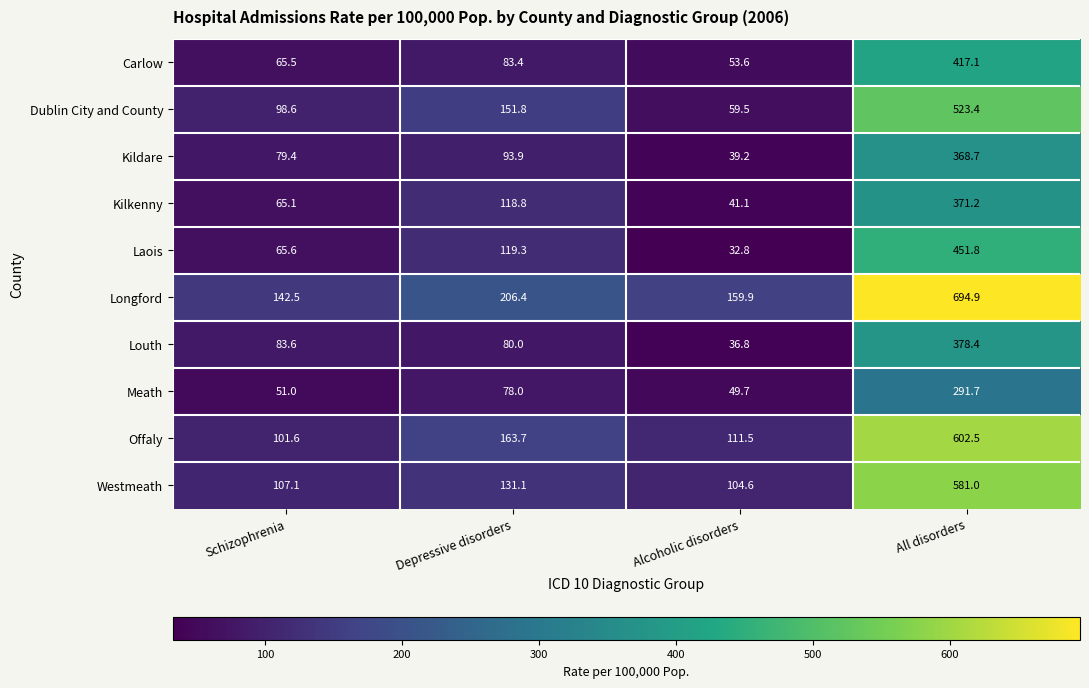

What is the difference between the Carlow values at Depressive disorders and All disorders?

333.7